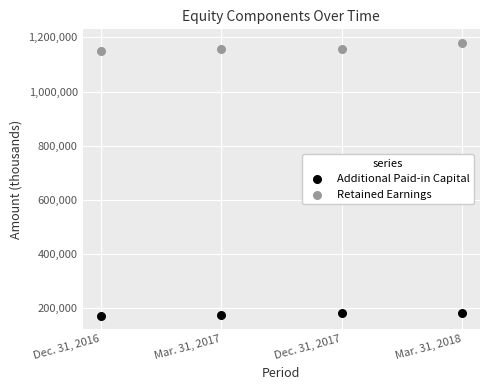

Which series contains the lowest Y value?

Additional Paid-in Capital